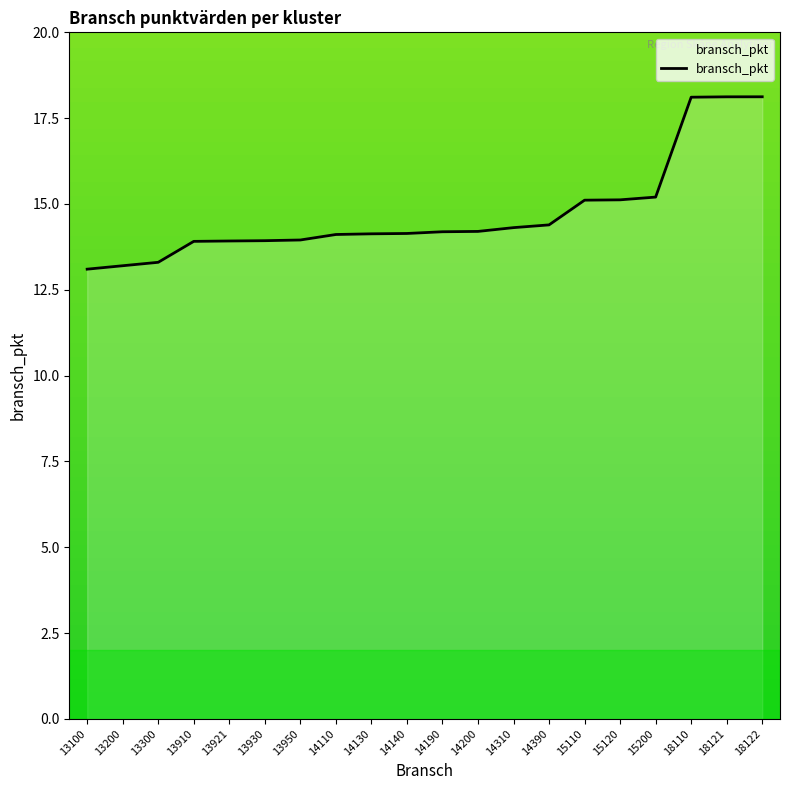

The value at 13950 is 13.9. True or false?

True